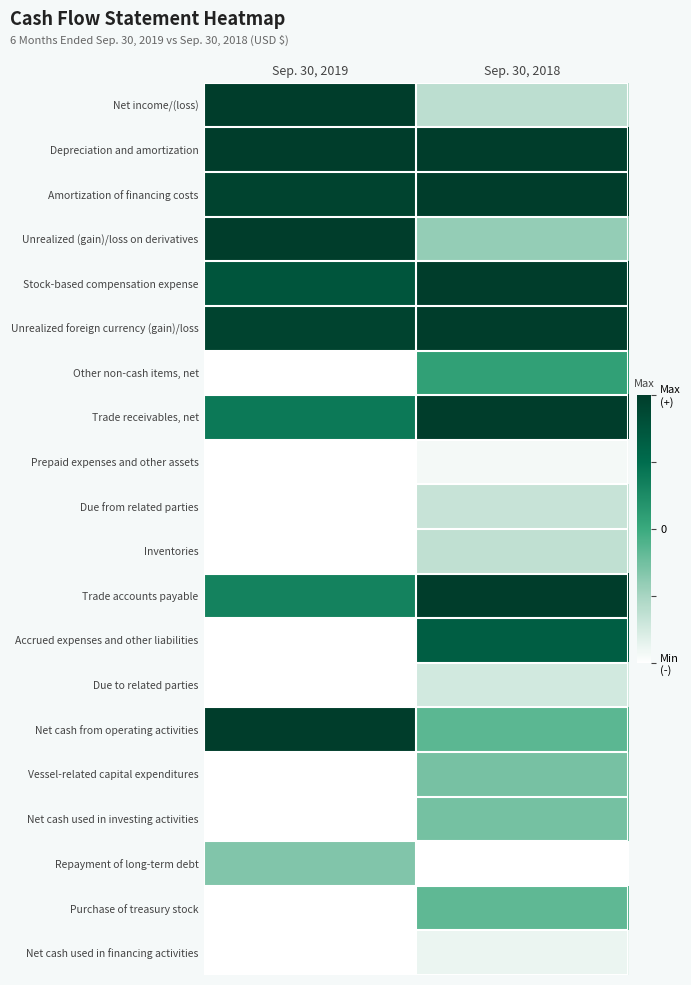

Between Sep. 30, 2019 and Sep. 30, 2018, which is larger?

Sep. 30, 2019